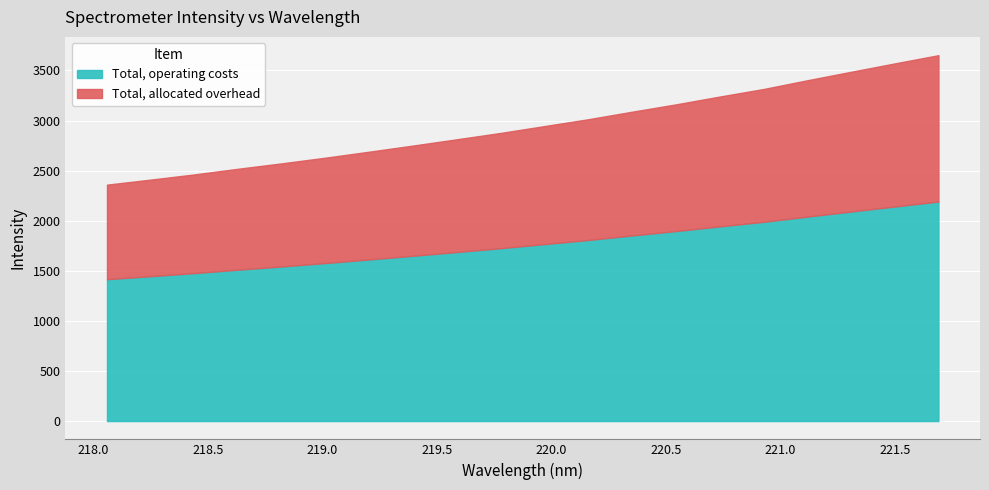

What is the difference between the values at 221.4993 and 220.7354?

330.7